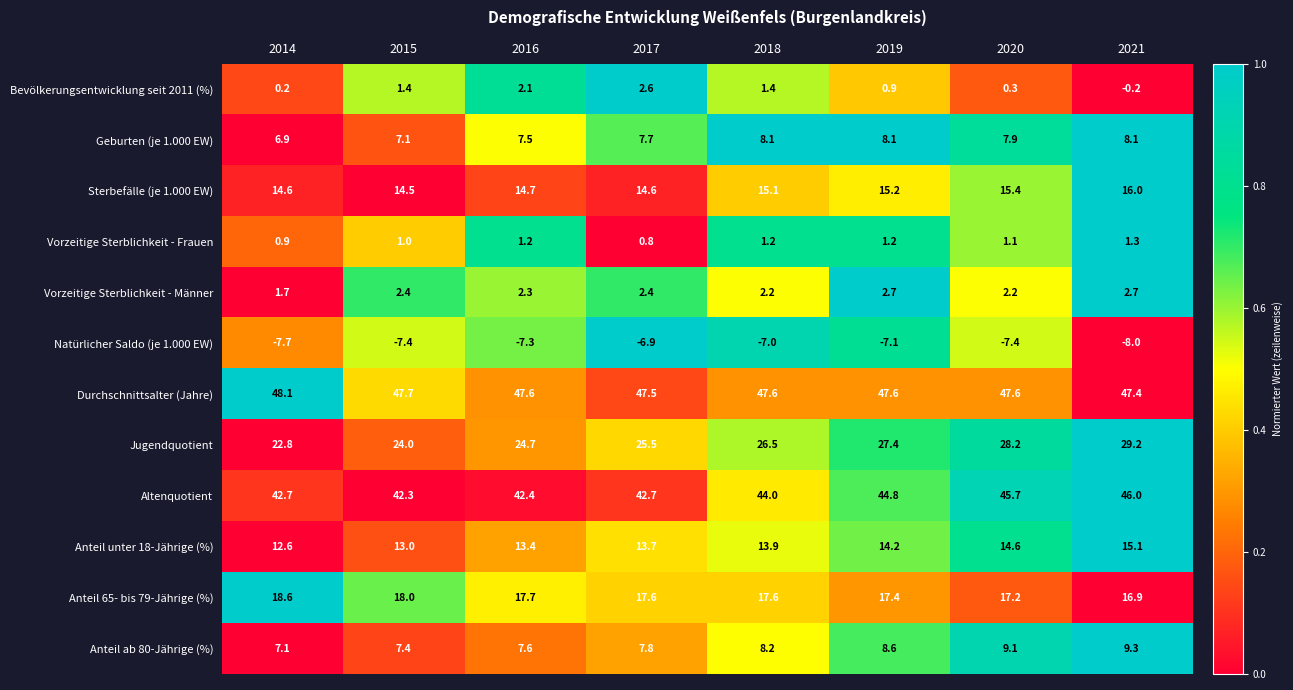

Which series changed the most between 2017 and 2018?

Altenquotient